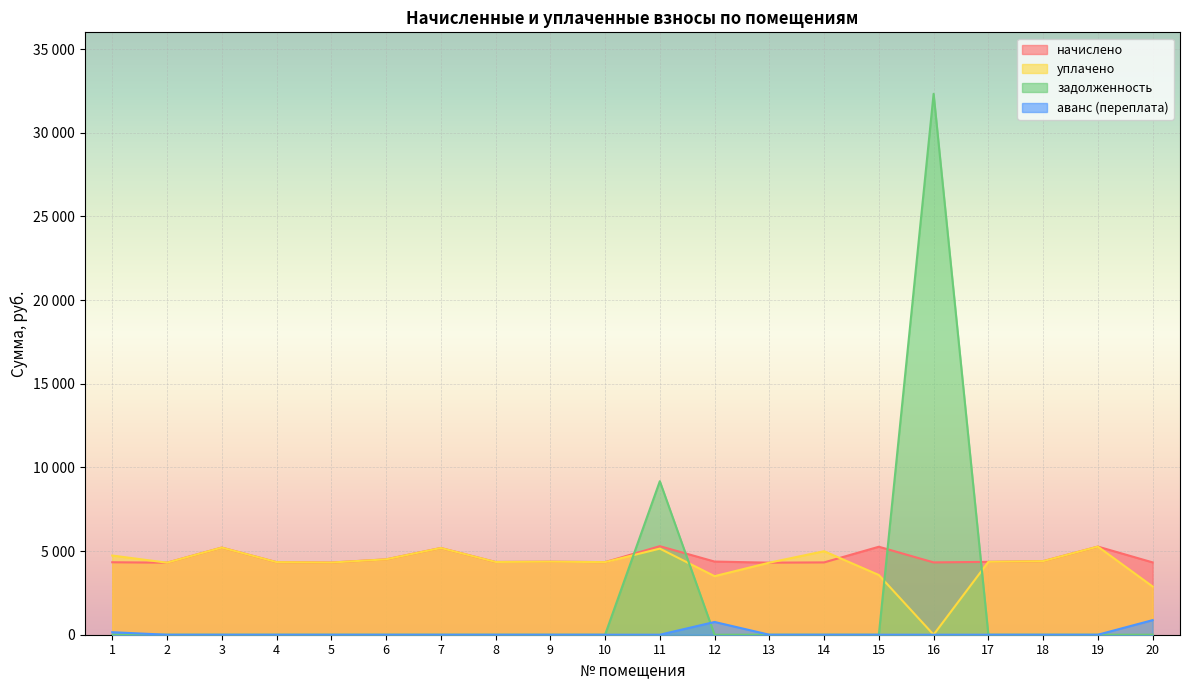

What are all the series names shown in the legend?

начислено, уплачено, задолженность, аванс (переплата)